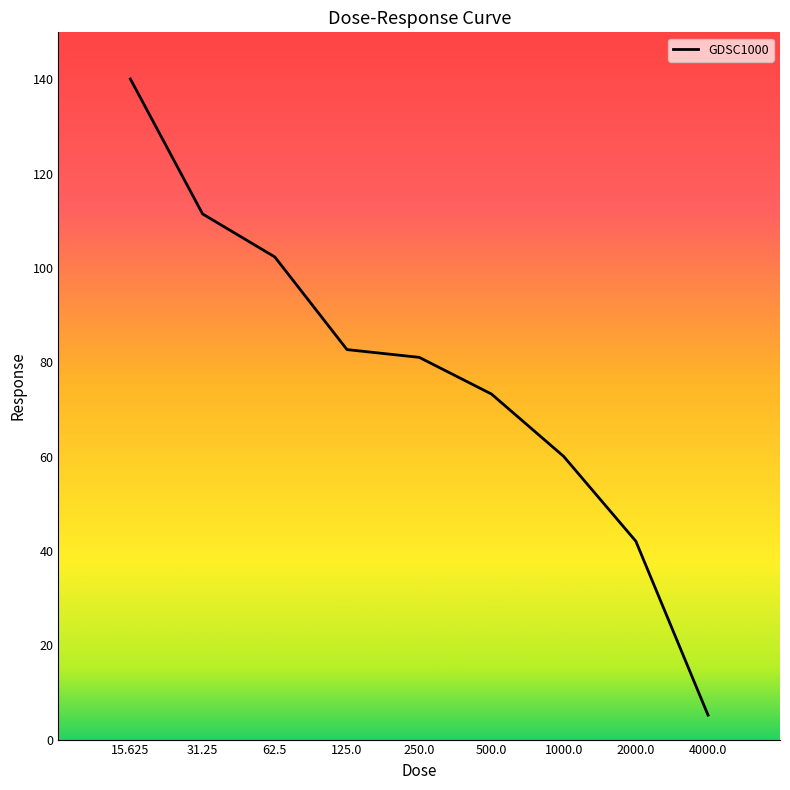

True or false: the data has more than 2 interior local peaks.

False